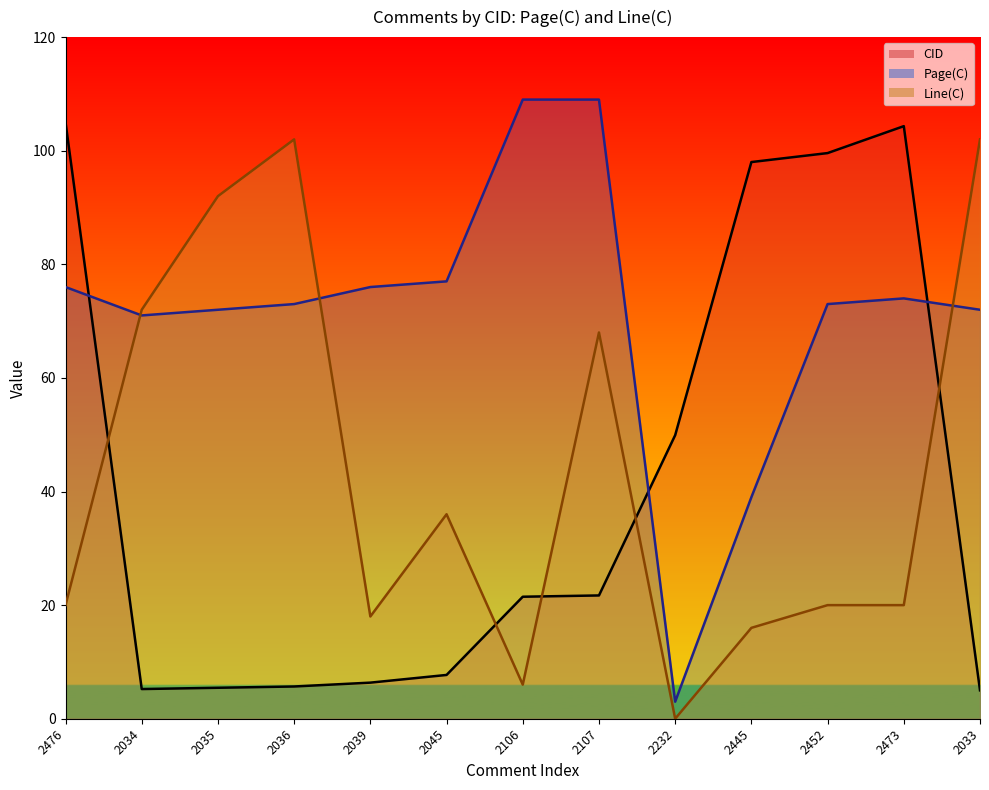

How many times do CID and Page(C) cross each other?

3